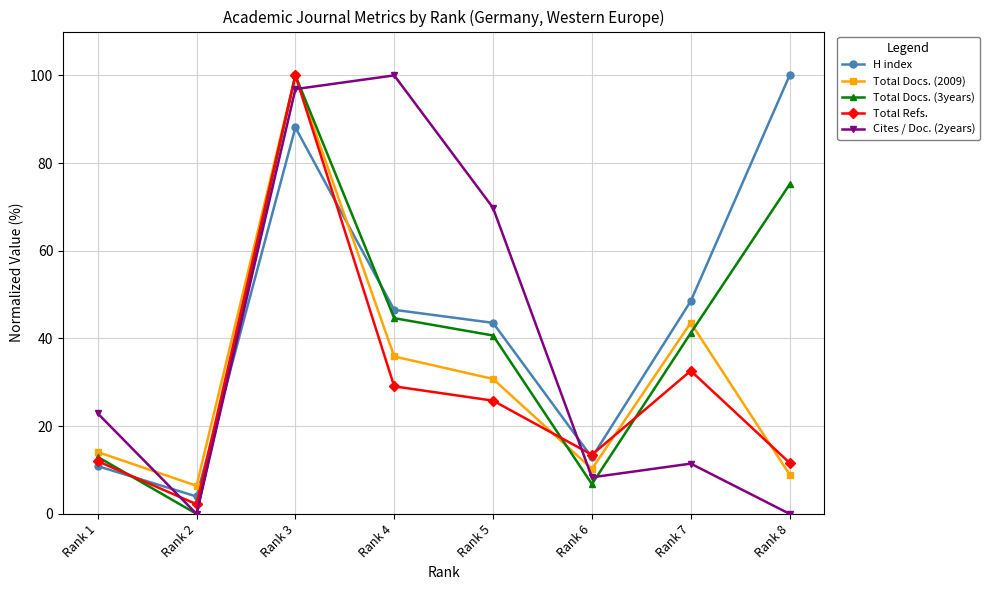

True or false: H index and Total Docs. (3years) cross at least once.

True